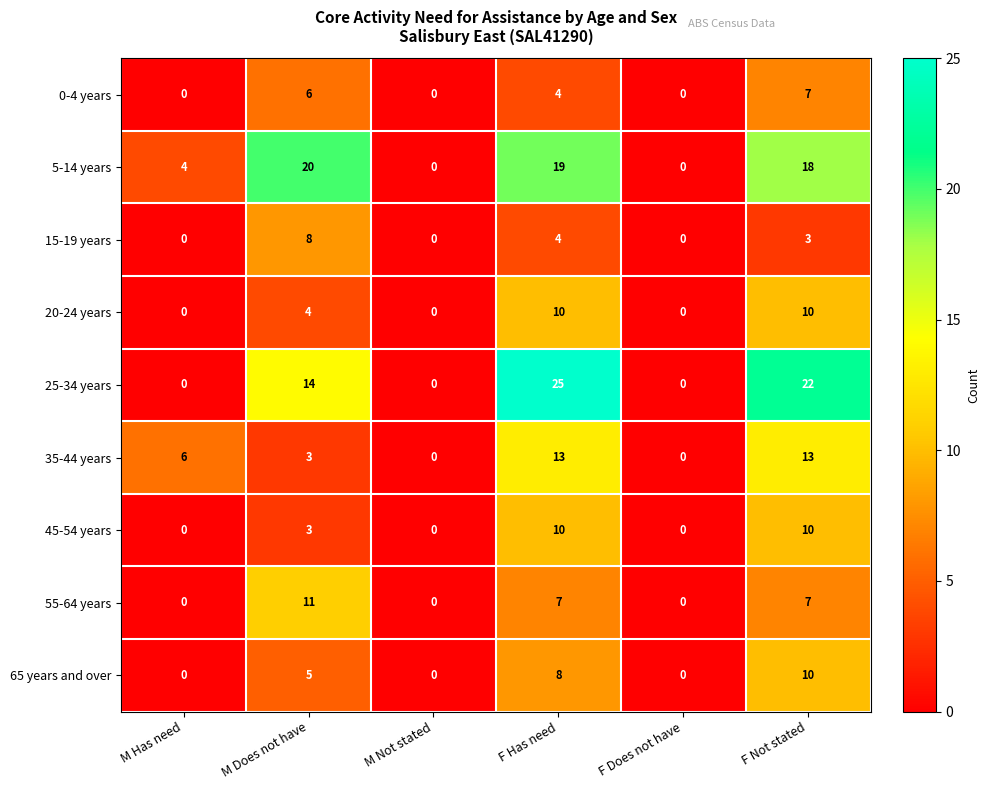

Between M Does not have and F Has need, which series saw the biggest shift?

25-34 years